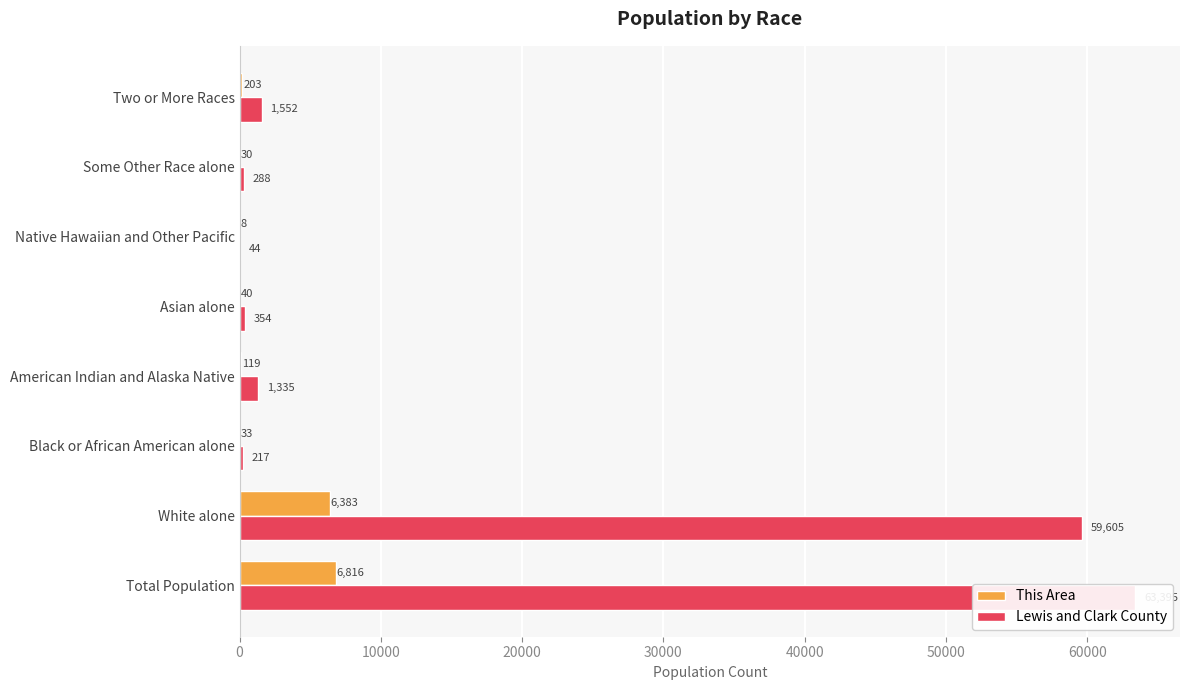

Count the number of data series in this chart.

2